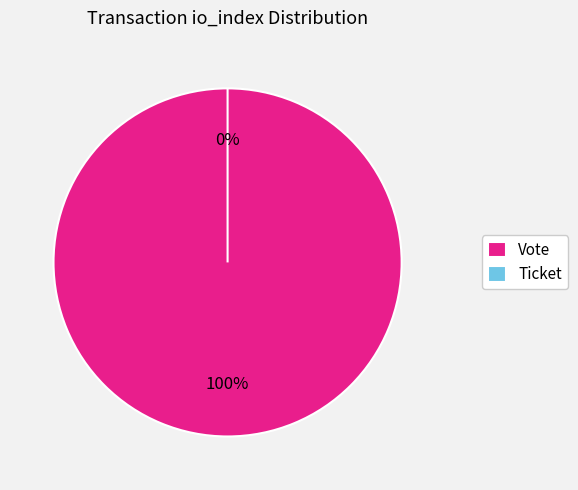

Is it true that Vote is 100% of the pie?

True